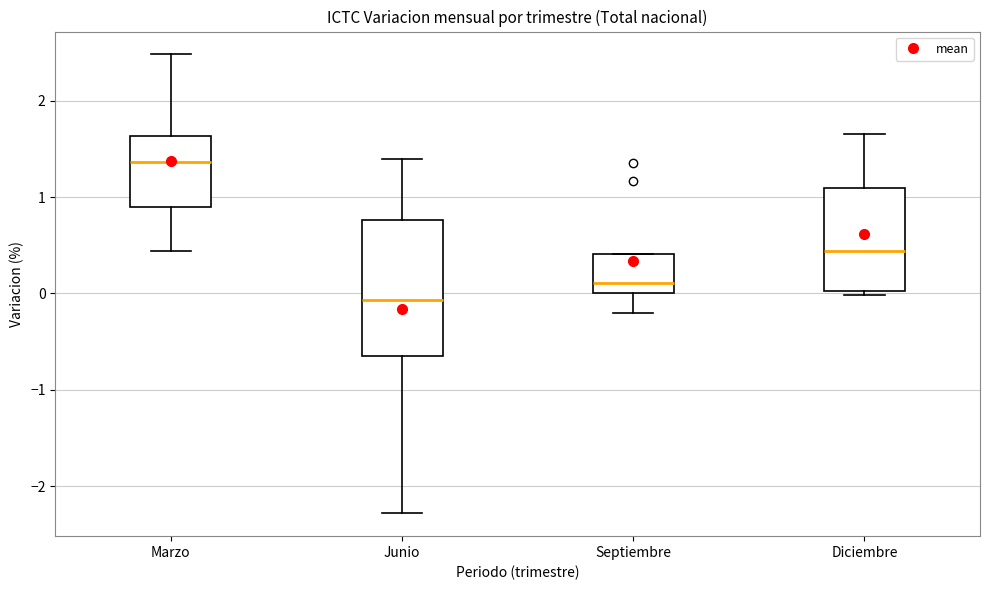

Comparing the boxes themselves (not the whiskers), which one is the tallest?

Junio